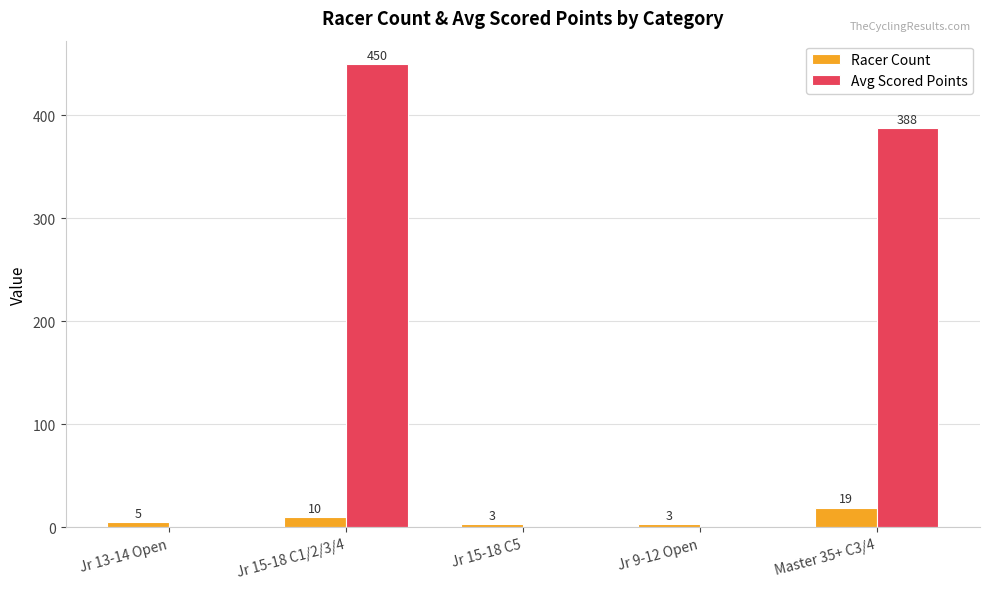

What is the sum of all Avg Scored Points values?

837.7